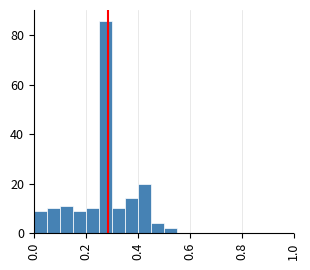

Around what value on the x-axis is the tallest bar? Give the approximate position of its centre, as read against the axis.

0.28